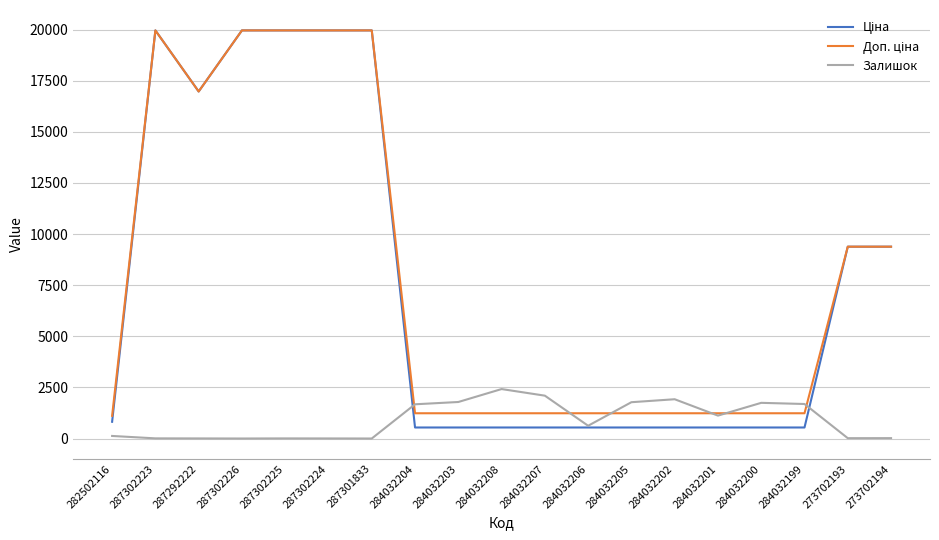

What is the total value across all series at 284032203?

3560.4